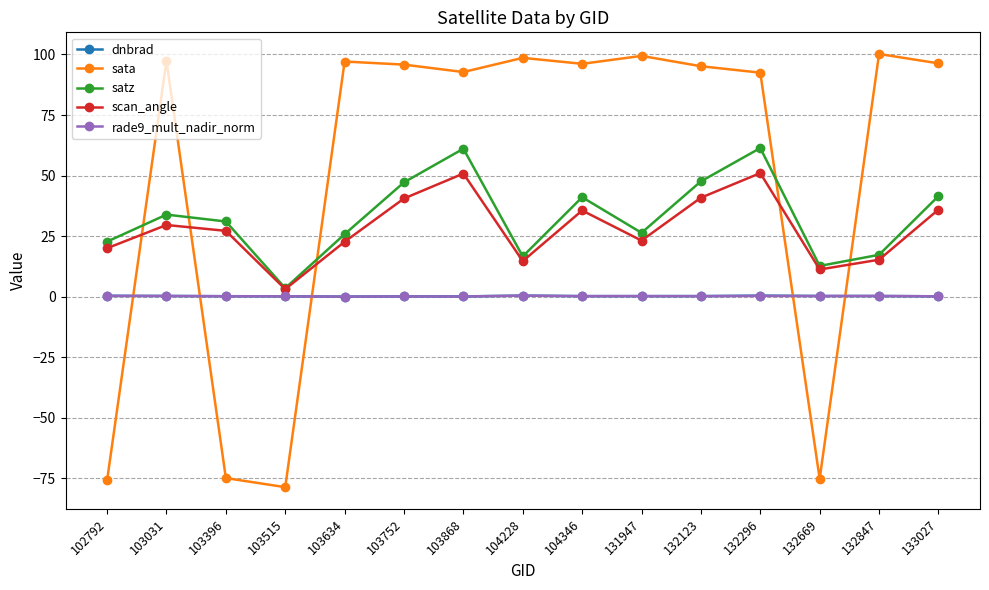

Which series ends up on top after the final intersection of scan_angle and sata?

sata